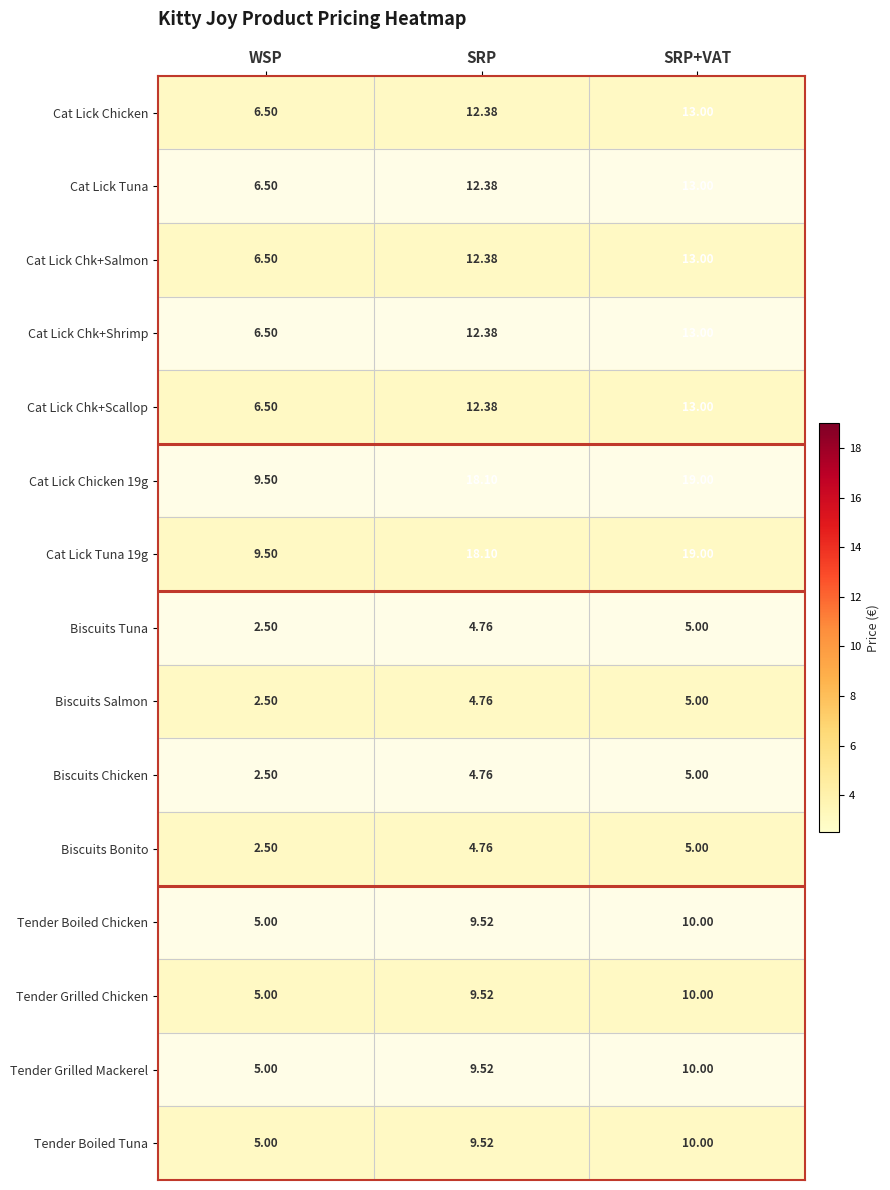

At which category is the sum across all series the highest?

SRP+VAT